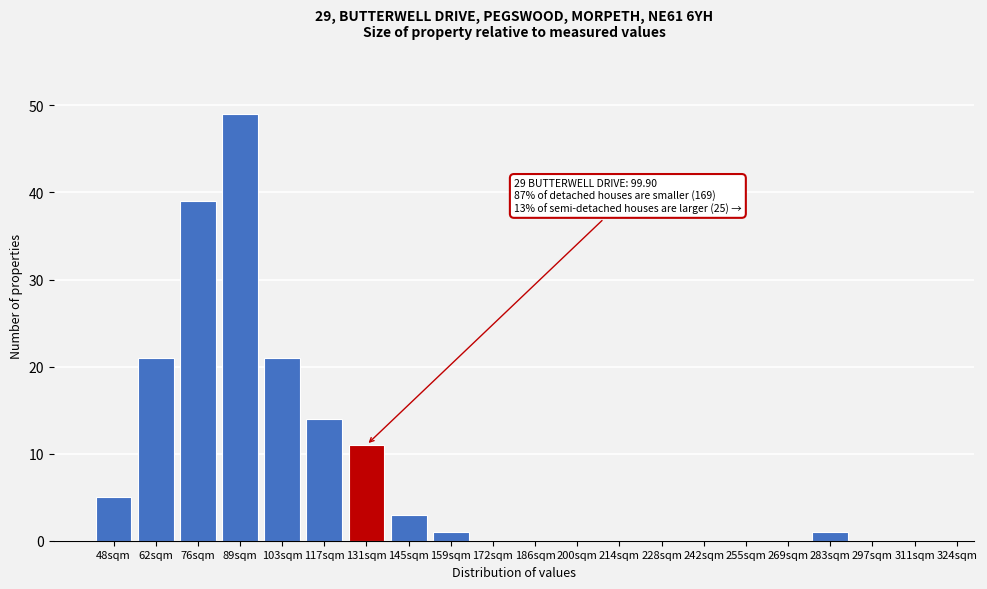

Reading right to left, extract all data points from this chart.

311sqm=0	297sqm=0	283sqm=1	269sqm=0	255sqm=0	242sqm=0	228sqm=0	214sqm=0	200sqm=0	186sqm=0	172sqm=0	159sqm=1	145sqm=3	131sqm=11	117sqm=14	103sqm=21	89sqm=49	76sqm=39	62sqm=21	48sqm=5